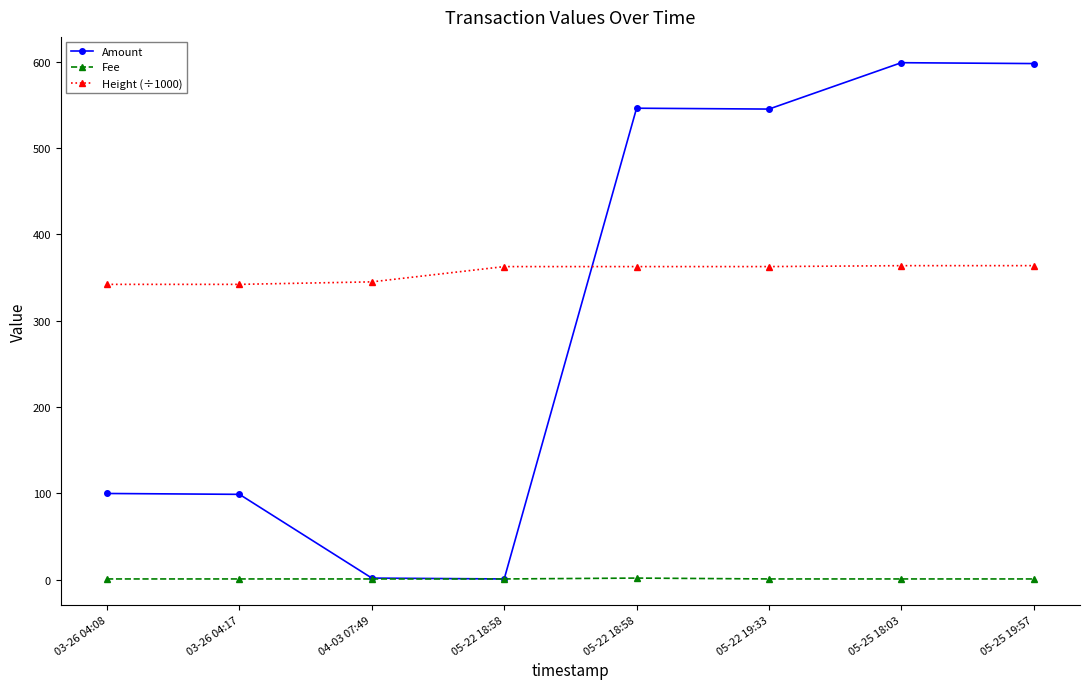

What value does the Fee series have at 05-22 19:33?

1.0